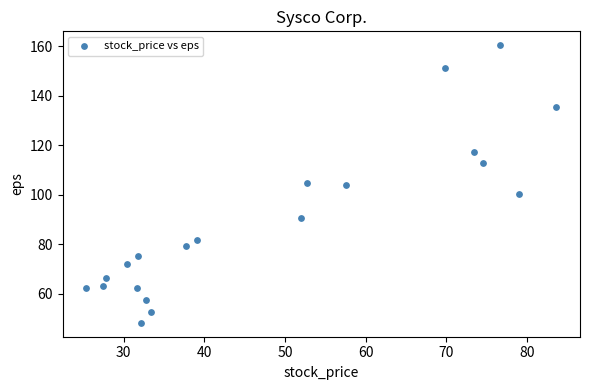

What is the range of X values (max minus min)?

58.3